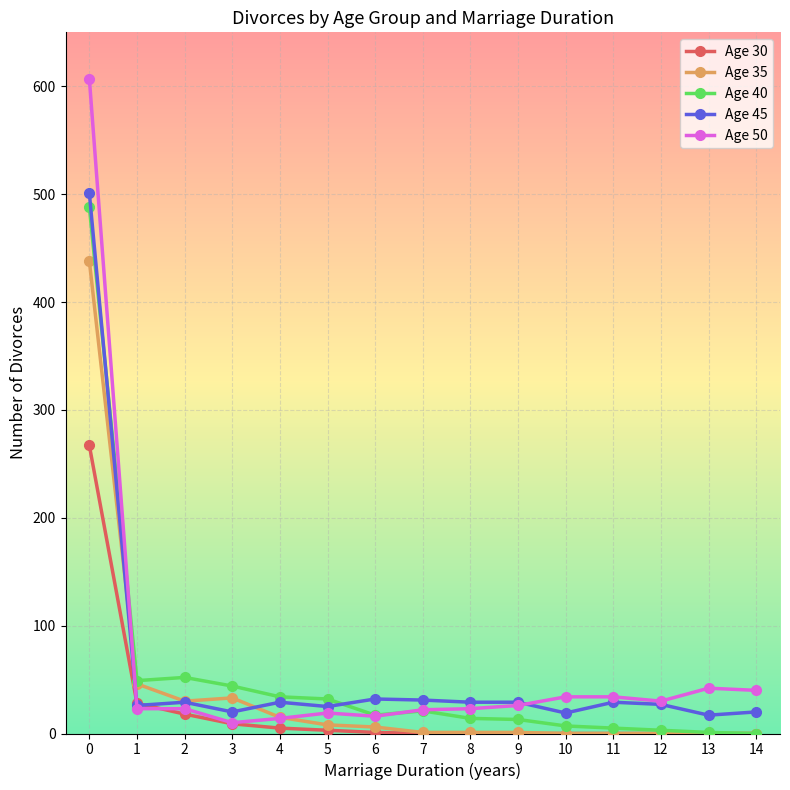

Which series has the widest spread of values?

Age 50